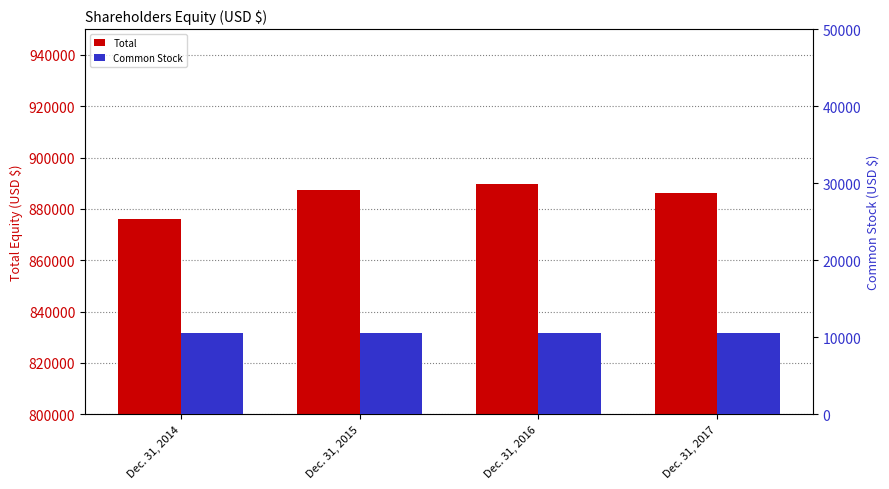

Which series changed the most between Dec. 31, 2014 and Dec. 31, 2016?

Total